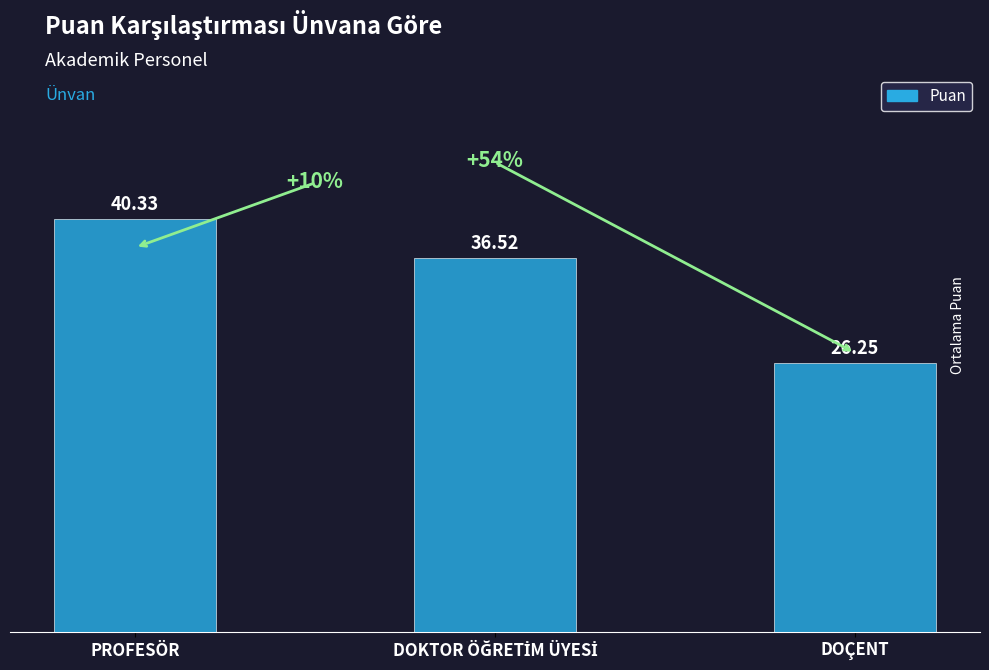

Is it true that the value at PROFESÖR is 40.3?

True